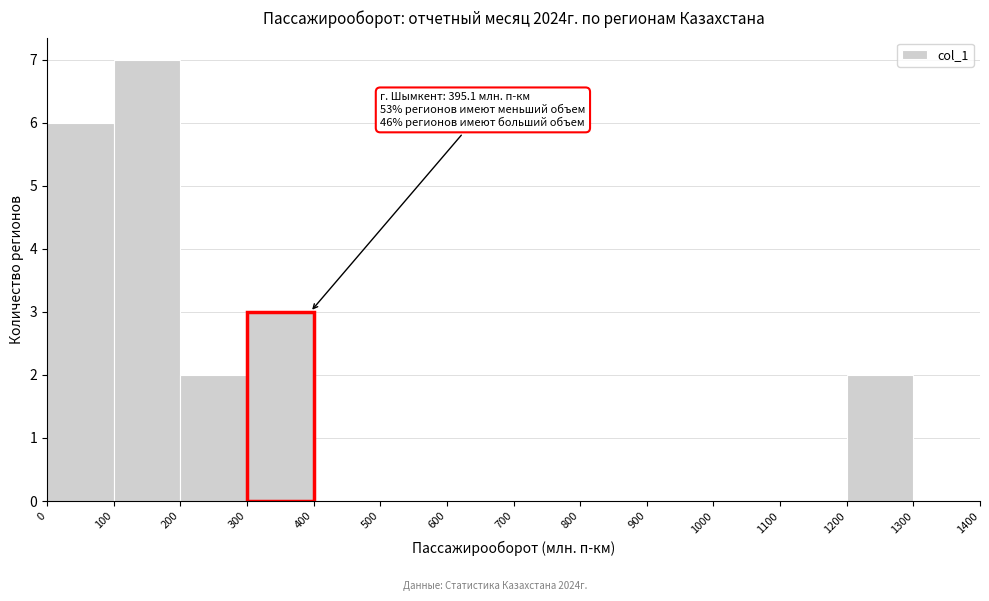

Over which range of the x-axis is the bar tallest?

100 to 200